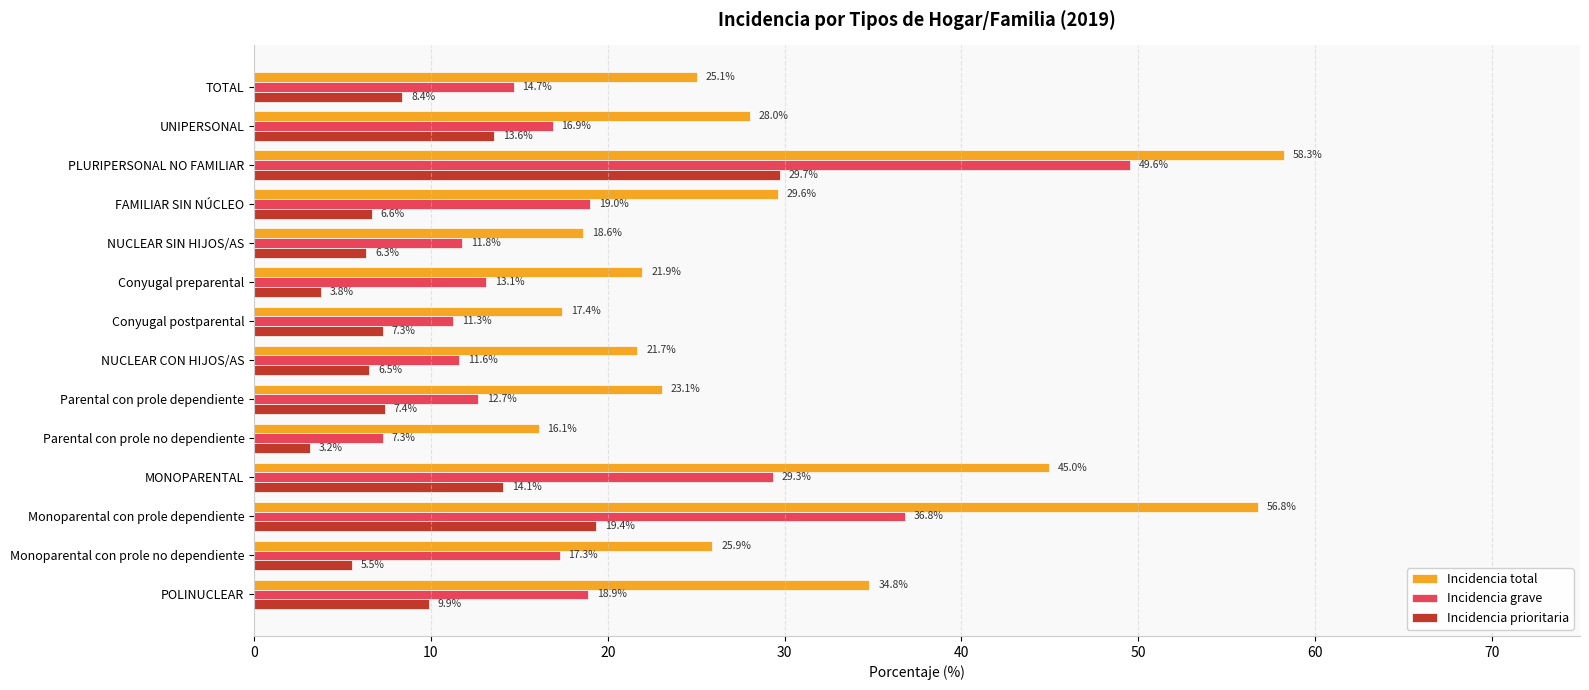

Is the value of Incidencia grave at Conyugal preparental greater than the value of Incidencia total at MONOPARENTAL?

No